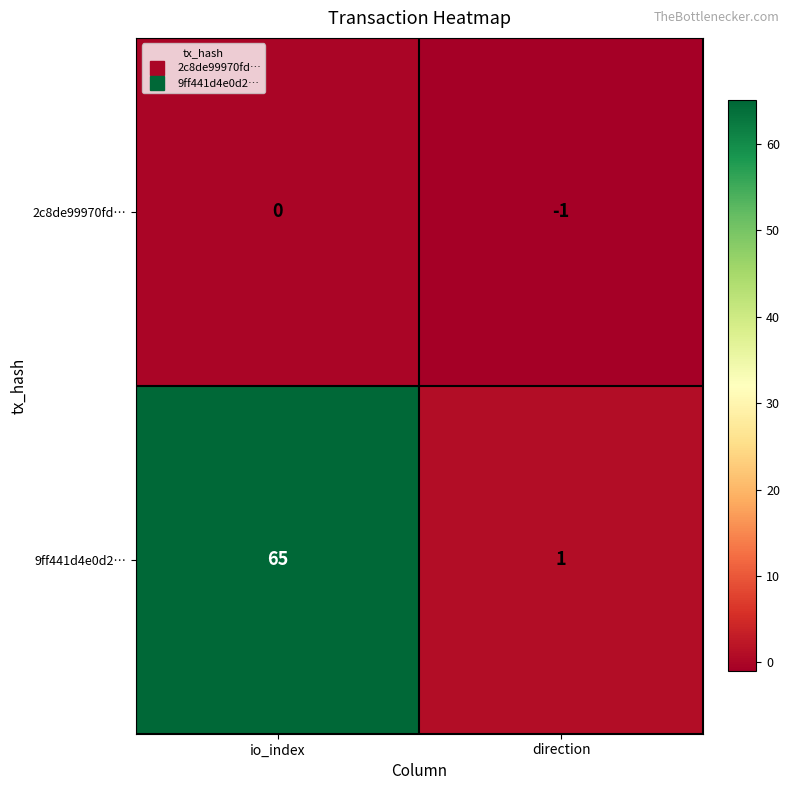

Is it true that 9ff441d4e0d2… equals 1 at direction?

True